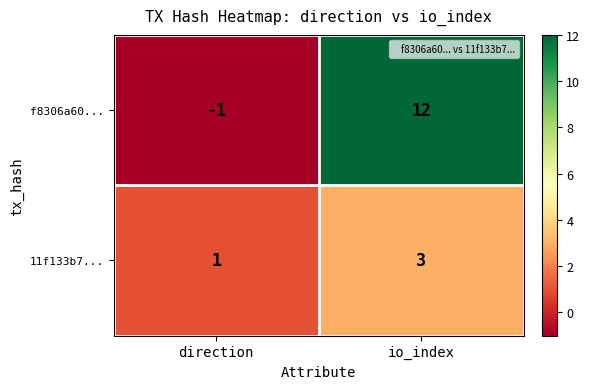

Reading left to right, what are all the values shown in this chart?

f8306a60...: direction=-1	io_index=12
11f133b7...: direction=1	io_index=3